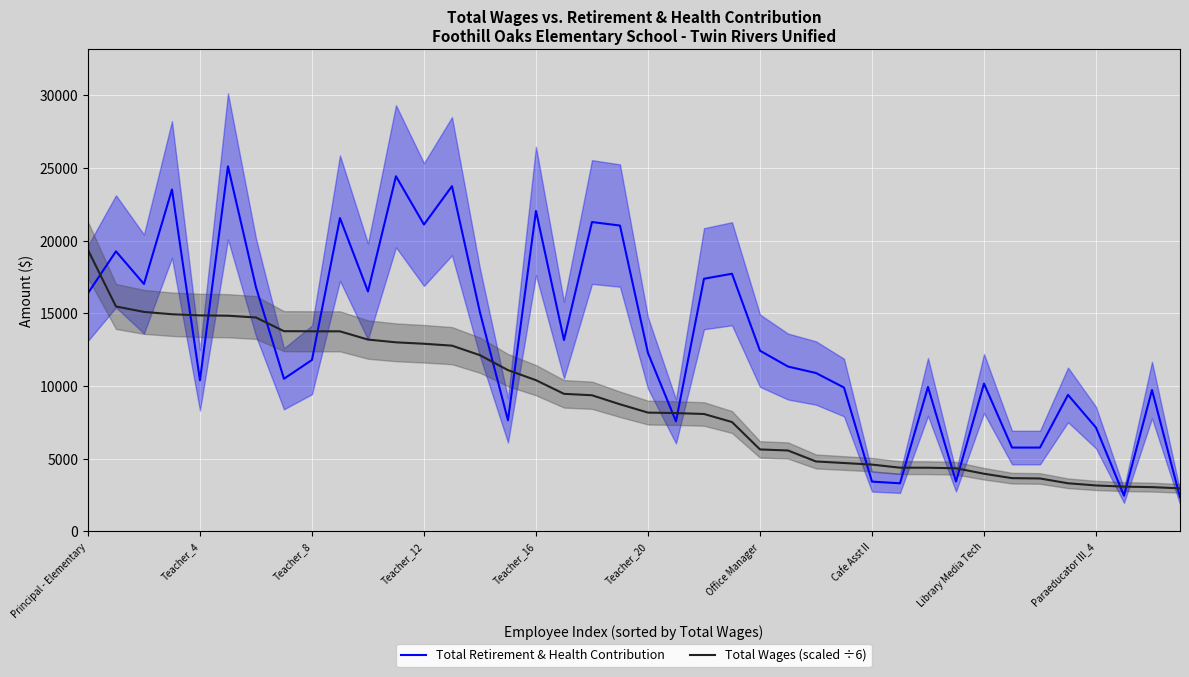

What is the total value across all series at 19?

29795.8